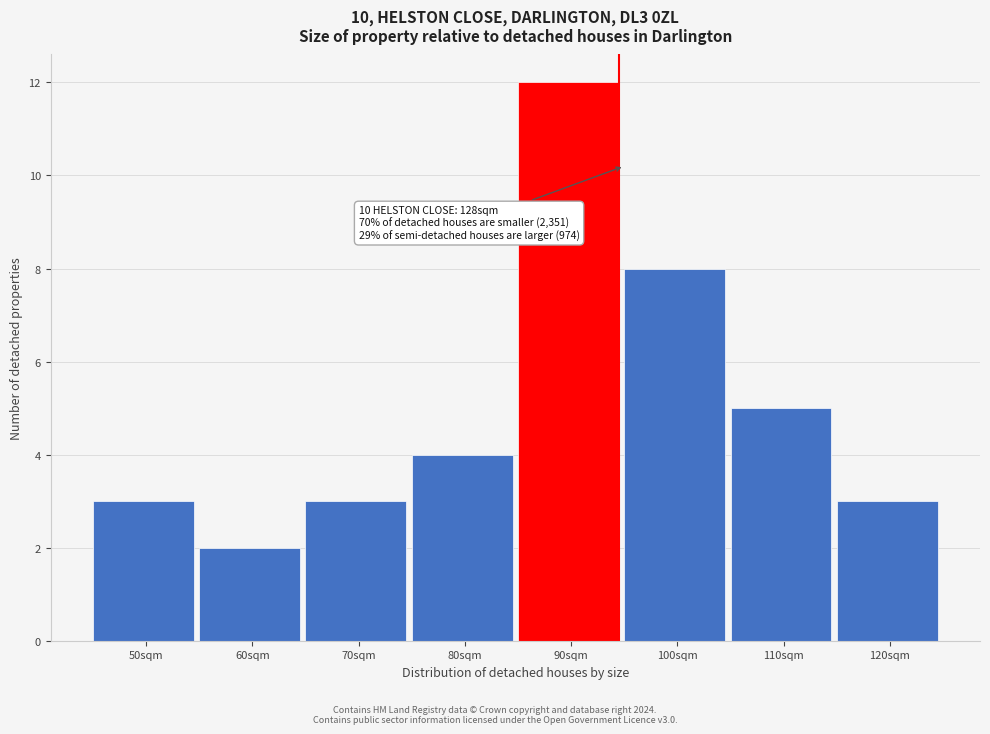

Reading left to right, list all the values displayed in this chart.

3	2	3	4	12	8	5	3